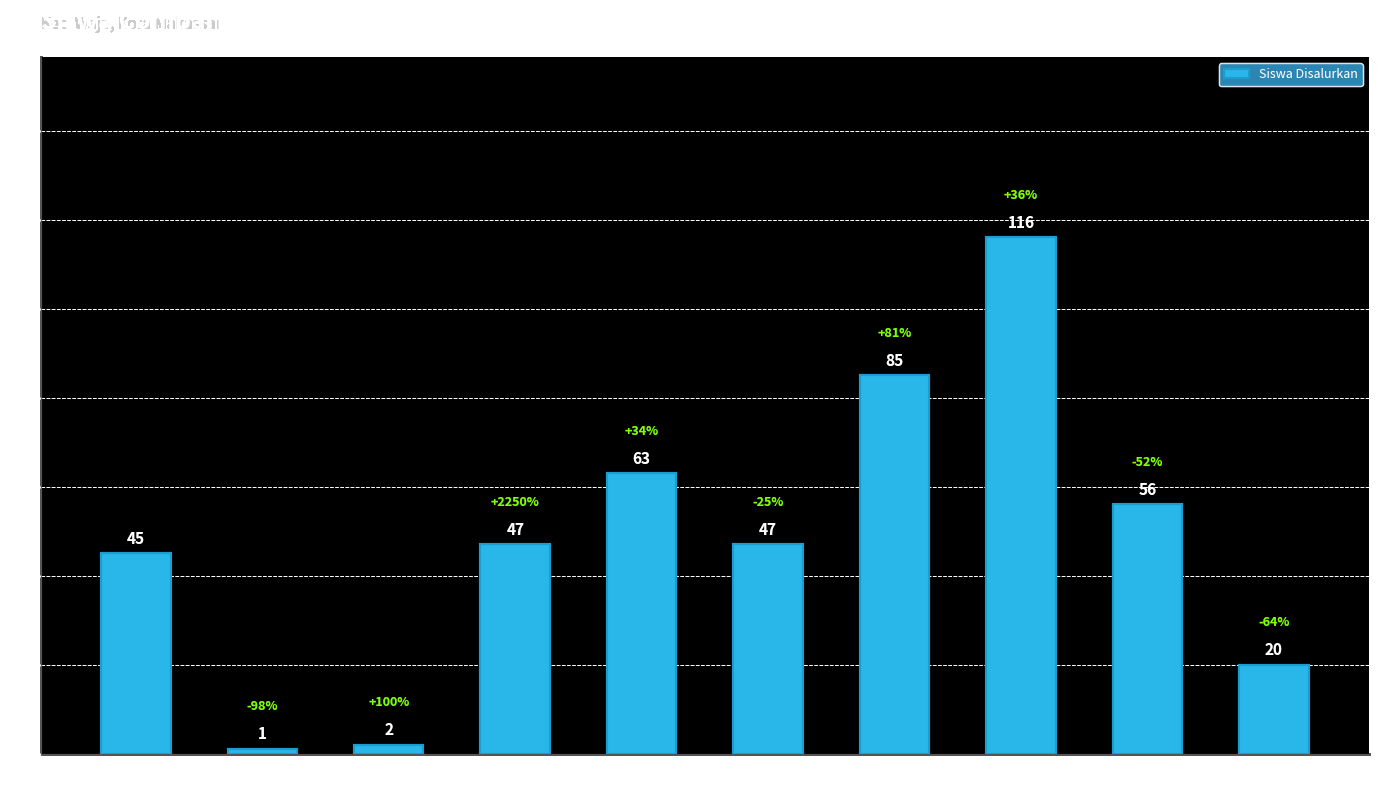

How many data points are less than 47?

4